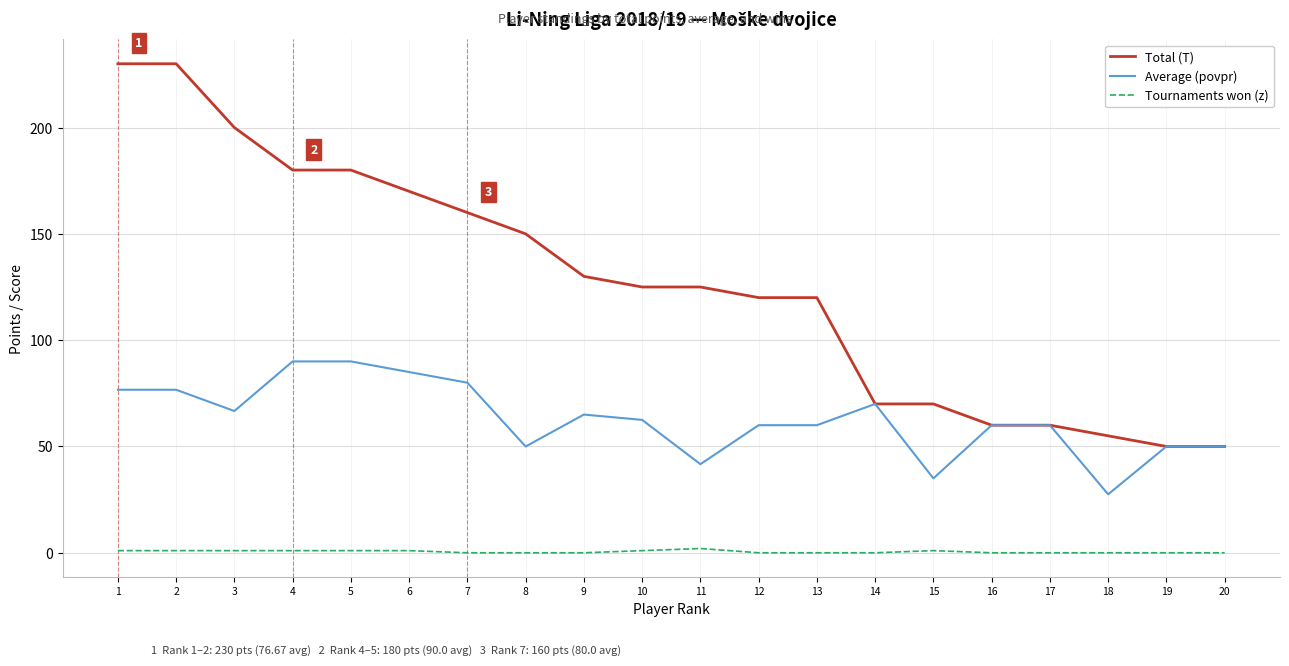

The Average (povpr) series shows 23.4 at 12. True or false?

False